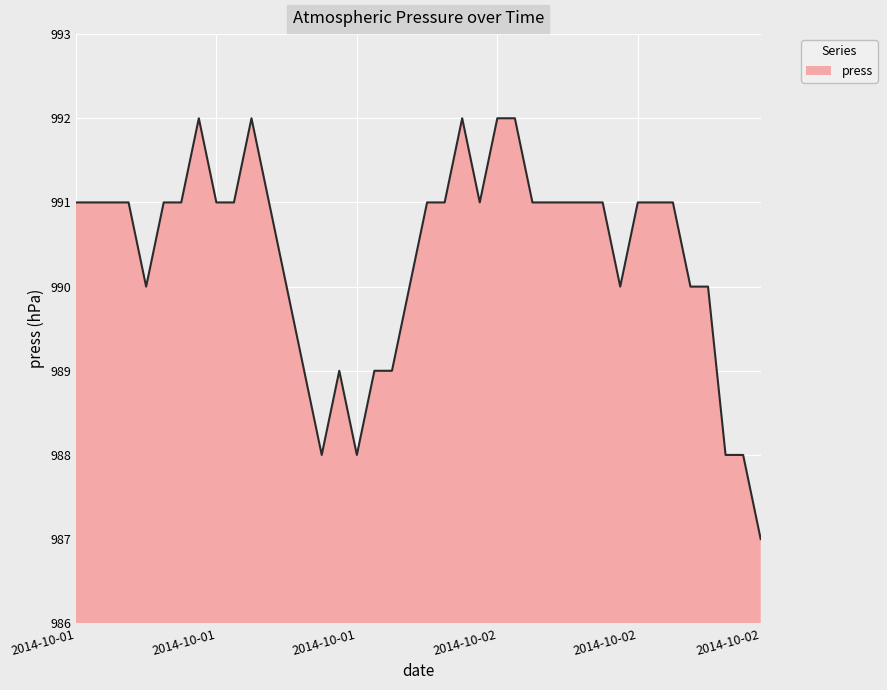

Reading right to left, list all the values displayed in this chart.

987	988	988	990	990	991	991	991	990	991	991	991	991	991	992	992	991	992	991	991	990	989	989	988	989	988	989	990	991	992	991	991	992	991	991	990	991	991	991	991